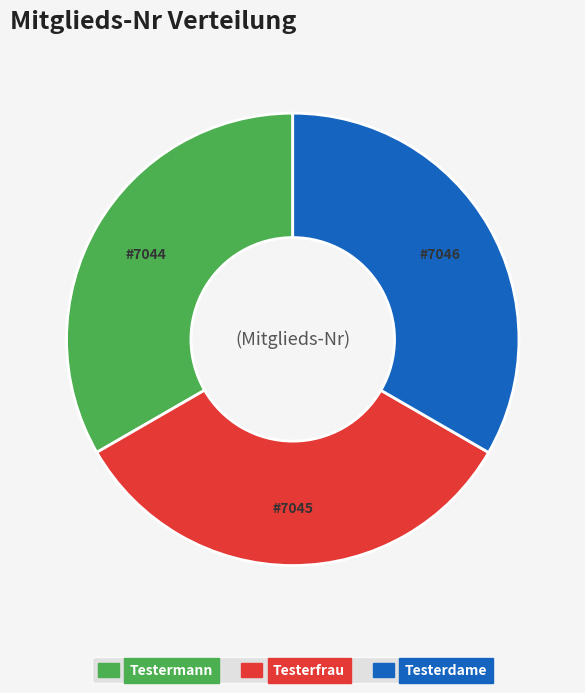

Does Testerfrau represent more than half of the total?

No